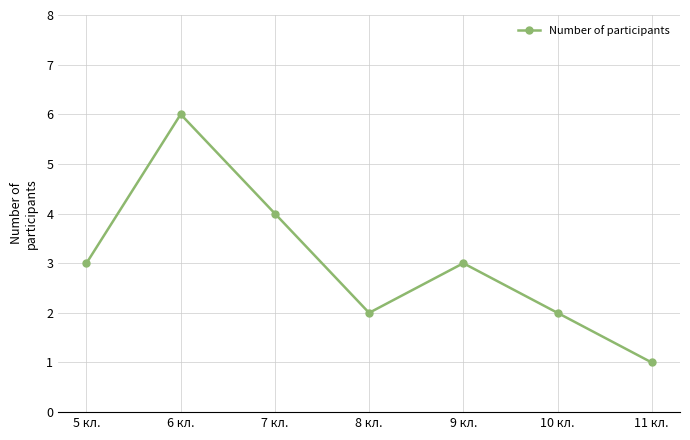

How many interior local valleys (lower than both neighbors) does the data have?

1